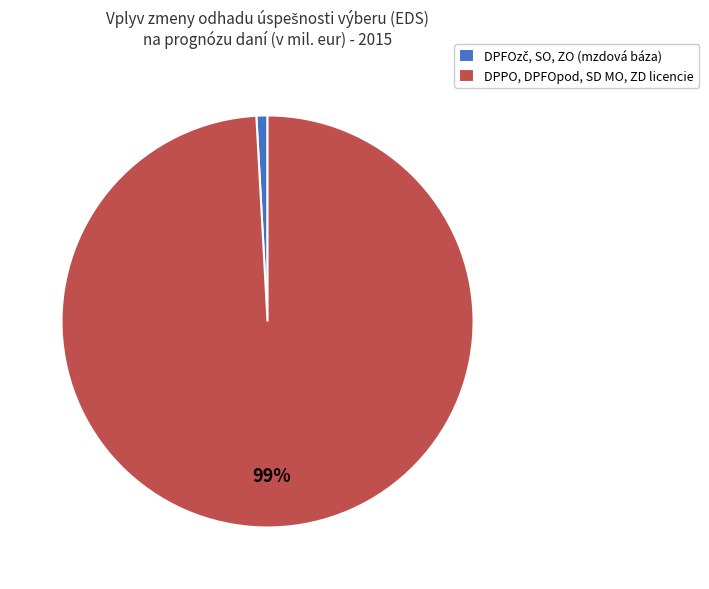

Which slice is the largest?

DPPO, DPFOpod, SD MO, ZD licencie